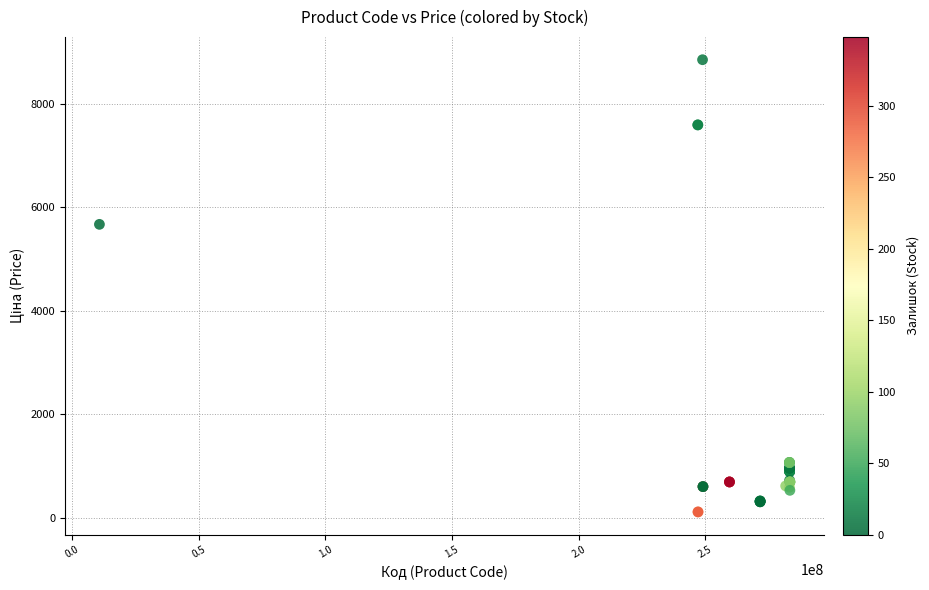

What Y value in the scatter plot is closest to 4485?

5673.8